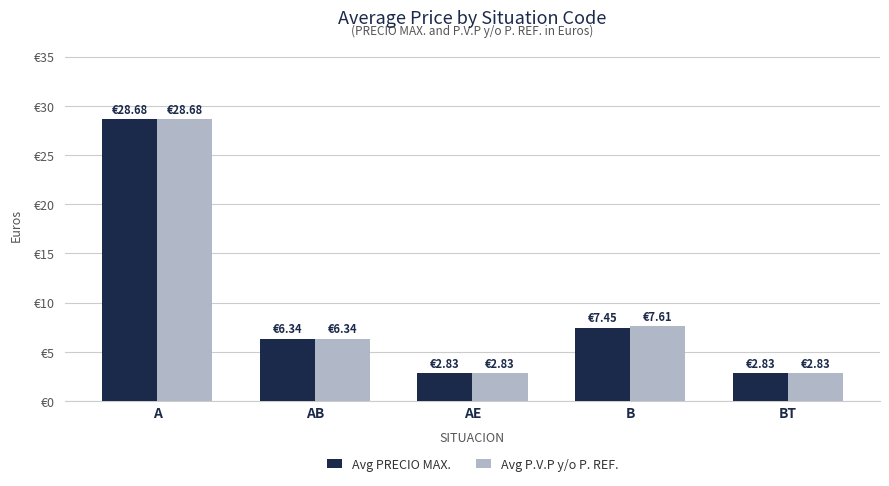

What is the label of the 1st bar from the left?

A